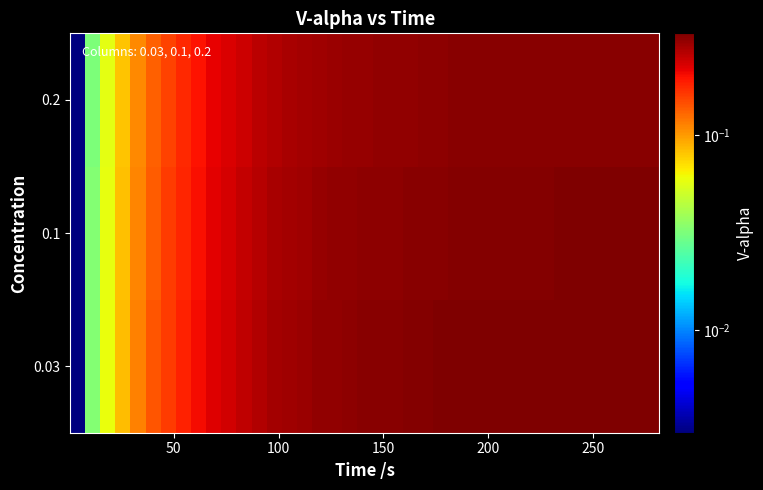

List the series in order of their peak value, highest first.

0.03, 0.1, 0.2